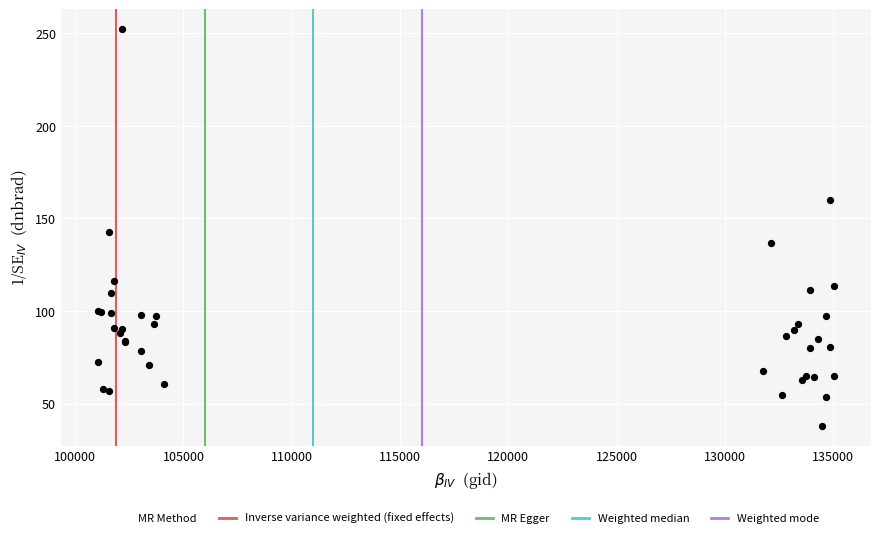

What Y value in the scatter plot is closest to 145?

142.6